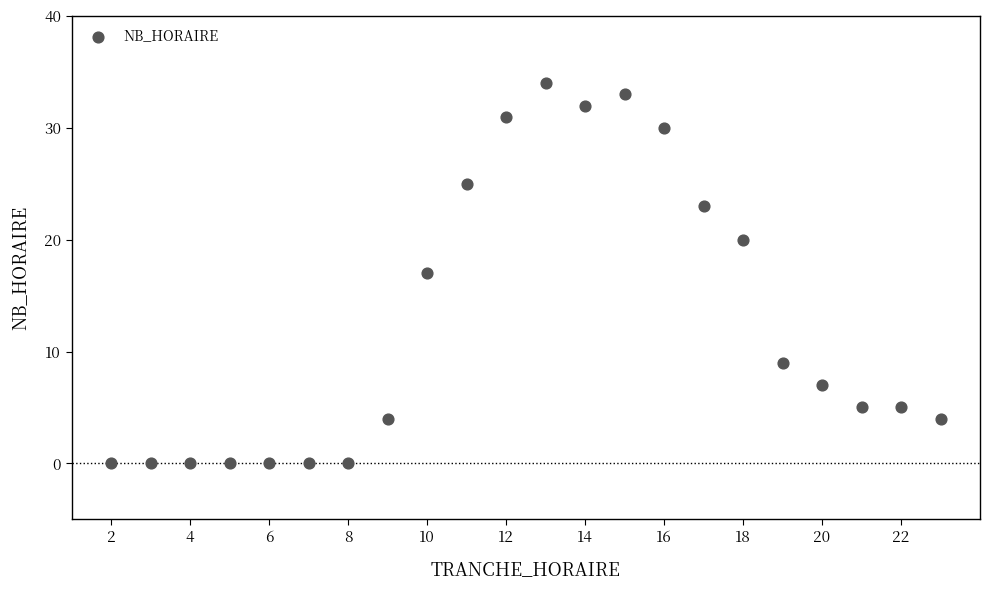

What is the range of Y values (max minus min)?

34